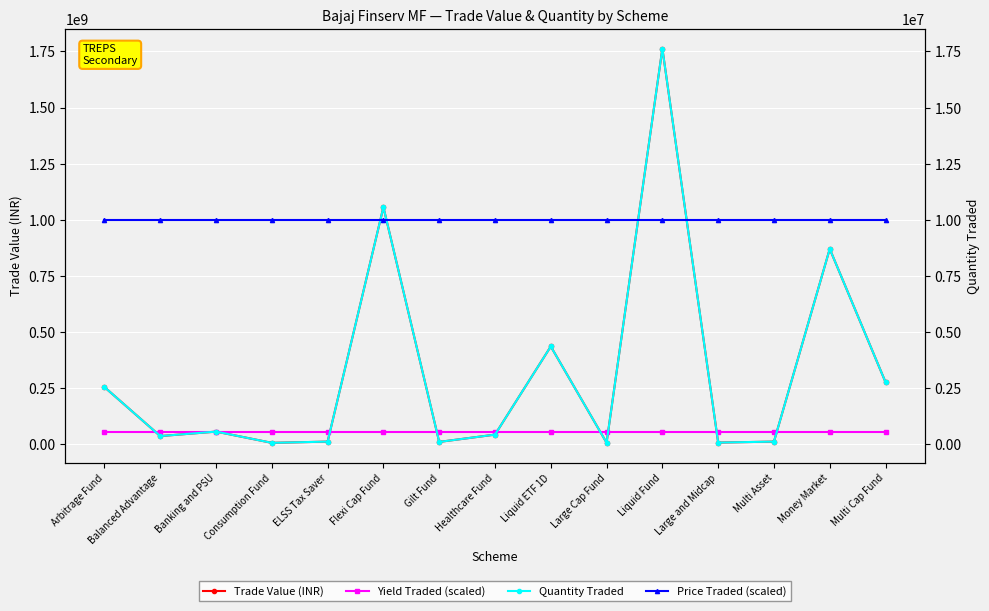

What is the maximum value shown in the chart?

1762463416.5